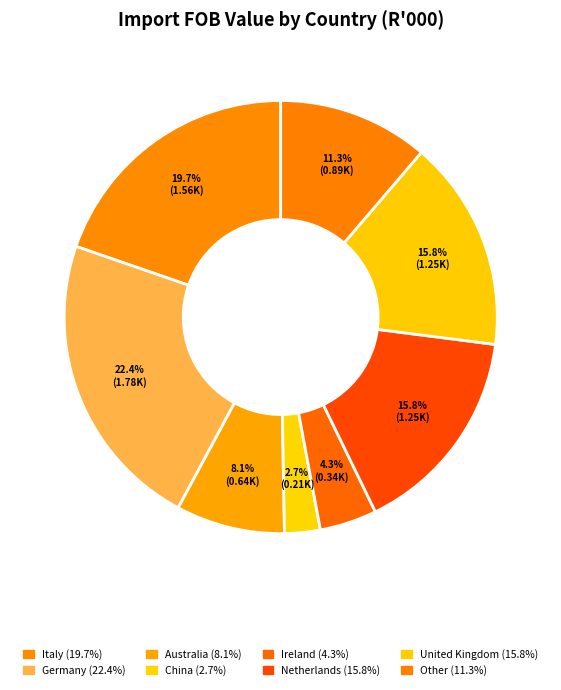

What percentage do Germany and China together represent?

25.1%